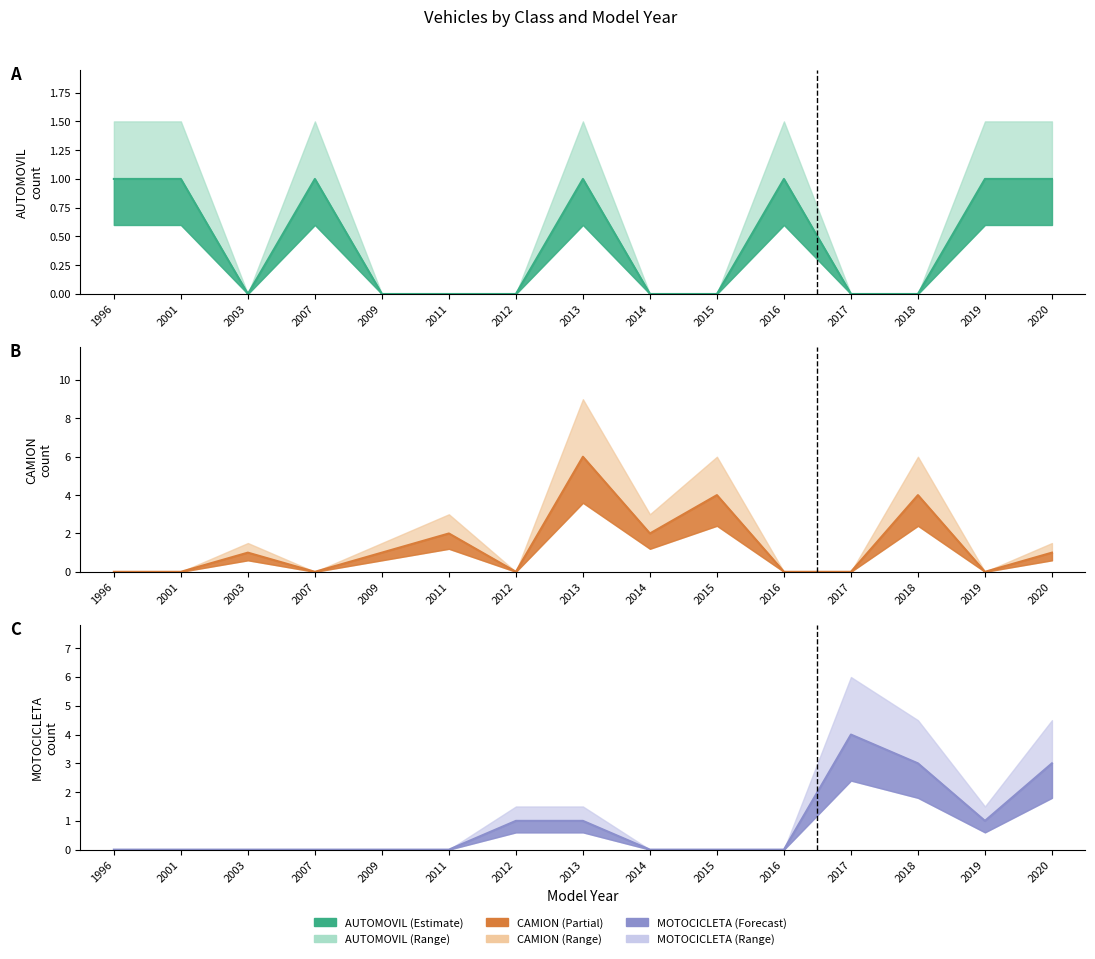

What is the sum of all MOTOCICLETA values?

13